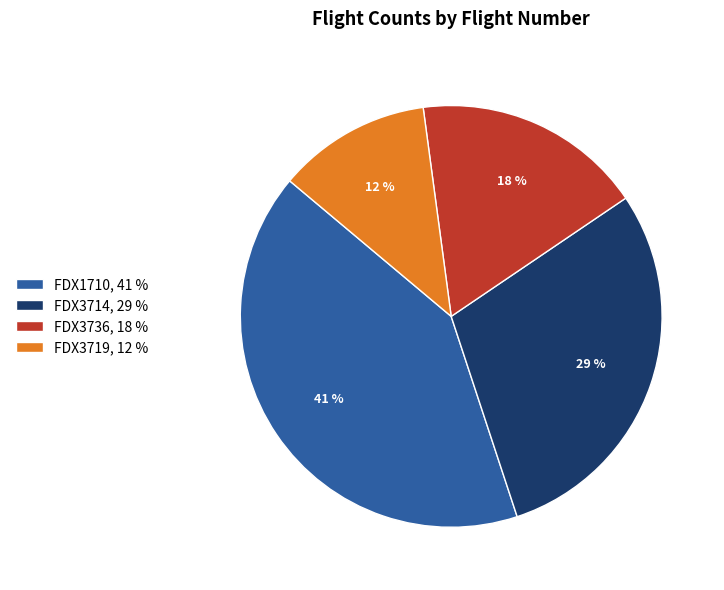

Count the number of slices in the pie.

4